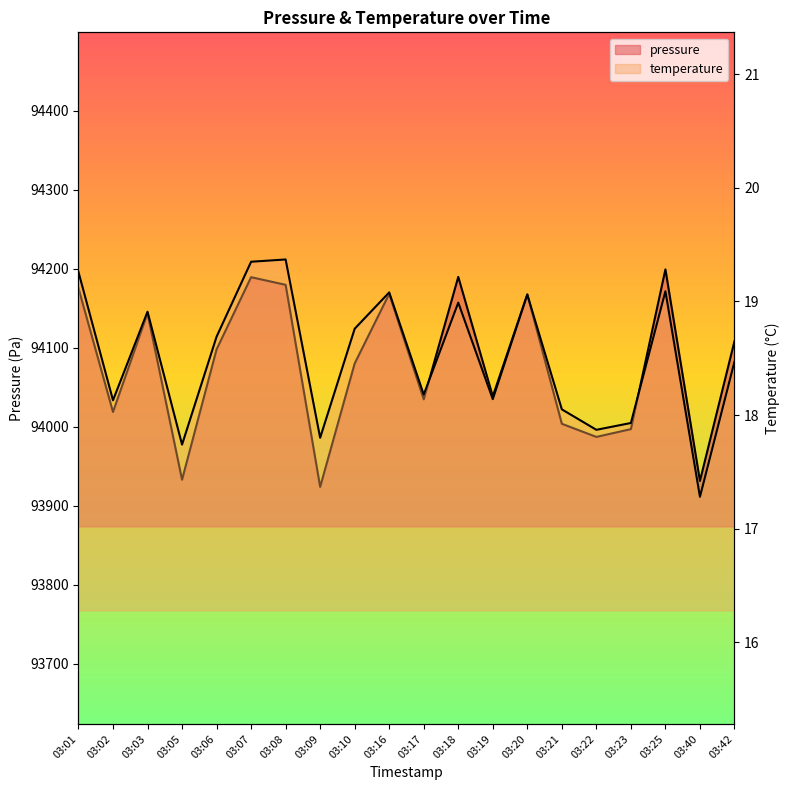

Which category has the highest value in the pressure series?

03:25